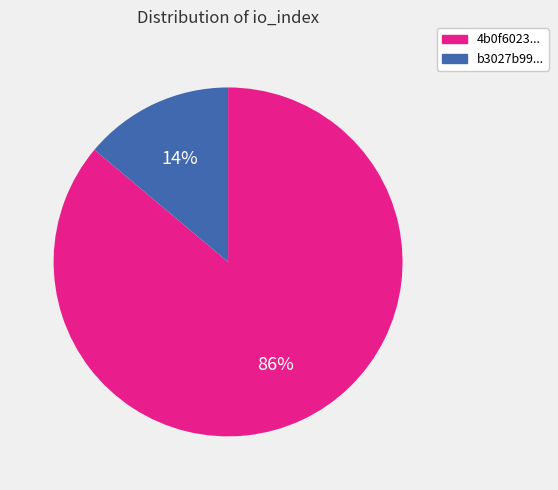

Rank the categories by value from lowest to highest.

b3027b99..., 4b0f6023...